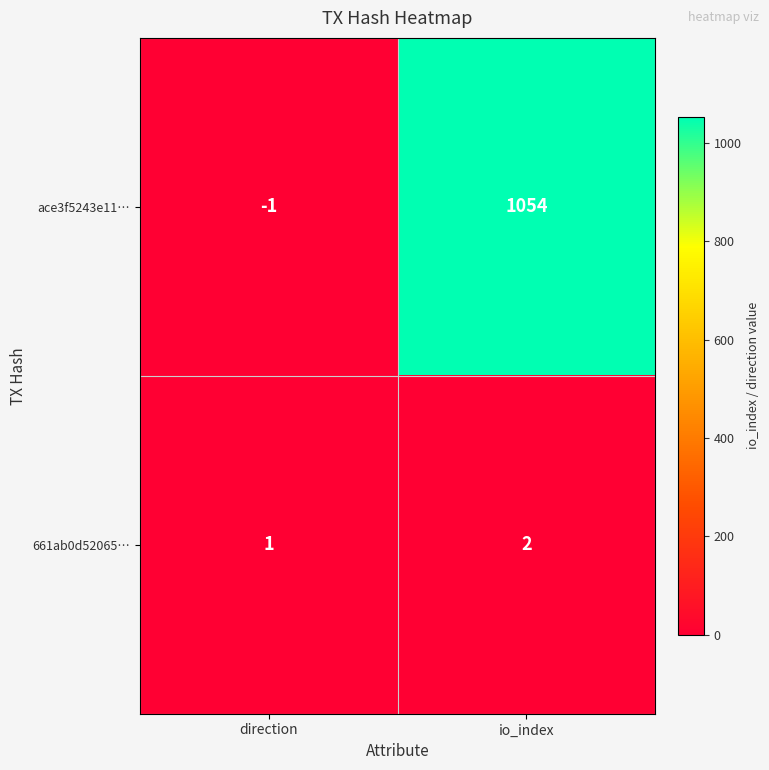

At which category is the sum across all series the highest?

io_index